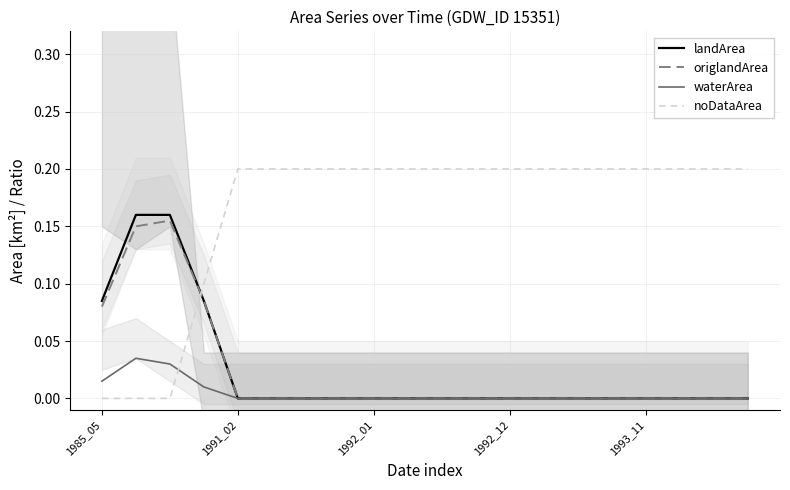

Is it true that origlandArea equals 0.1 at 1993_11?

False